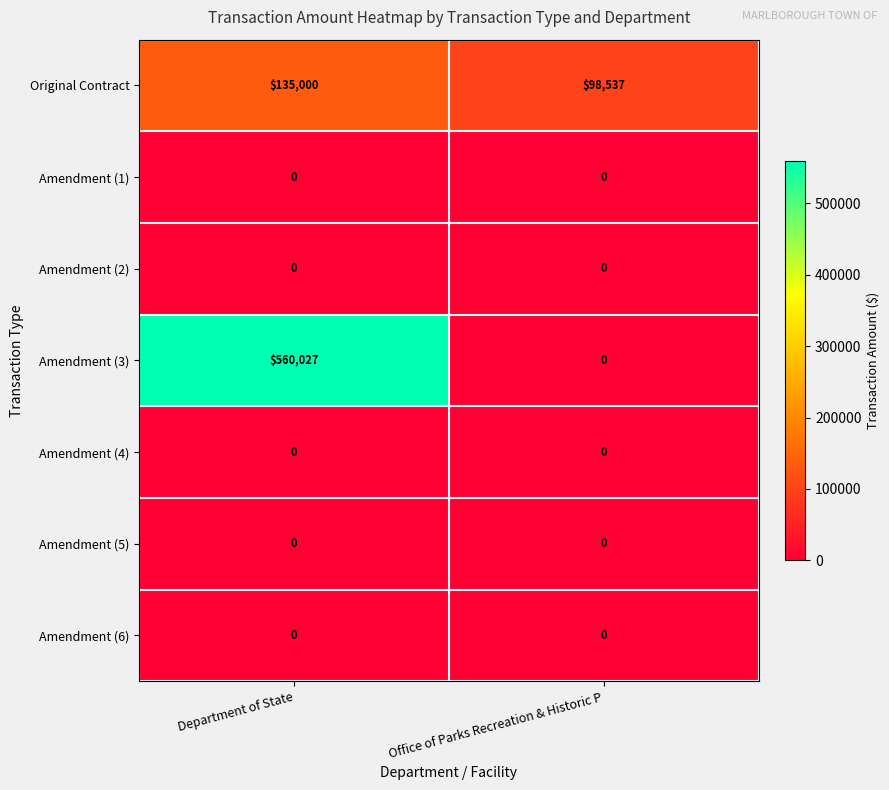

Which category has the highest value across all series?

Department of State